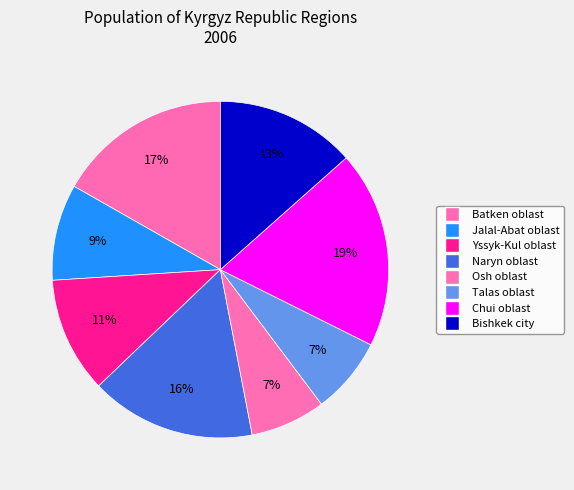

How many segments does this pie chart have?

8